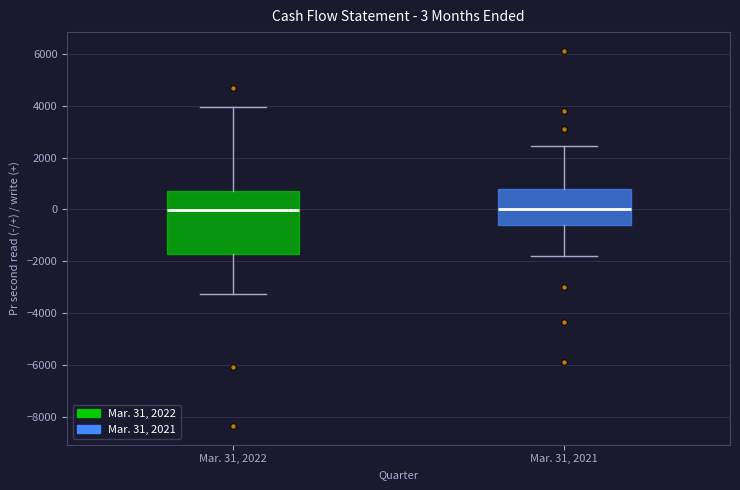

Comparing the boxes themselves (not the whiskers), which one is the tallest?

Mar. 31, 2022